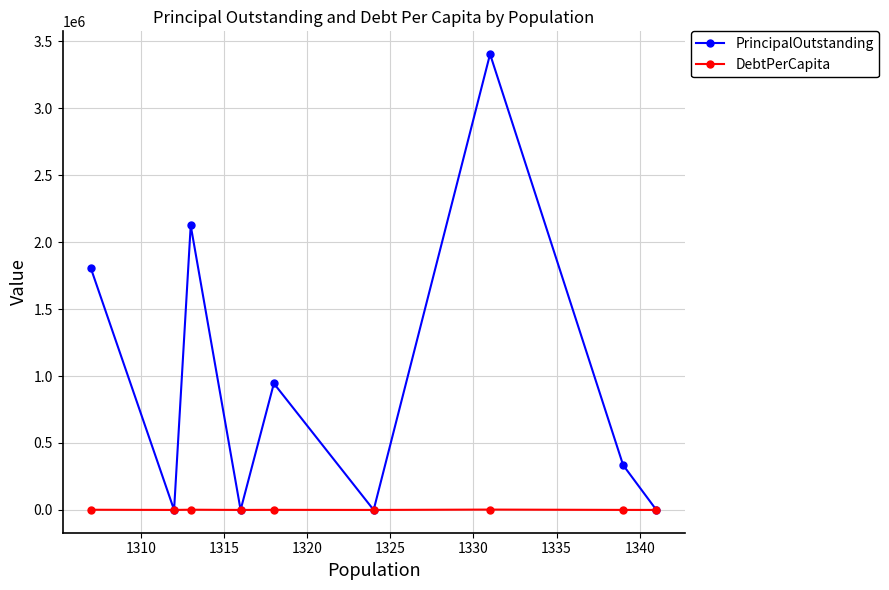

List the series in order of their overall mean, highest first.

PrincipalOutstanding, DebtPerCapita